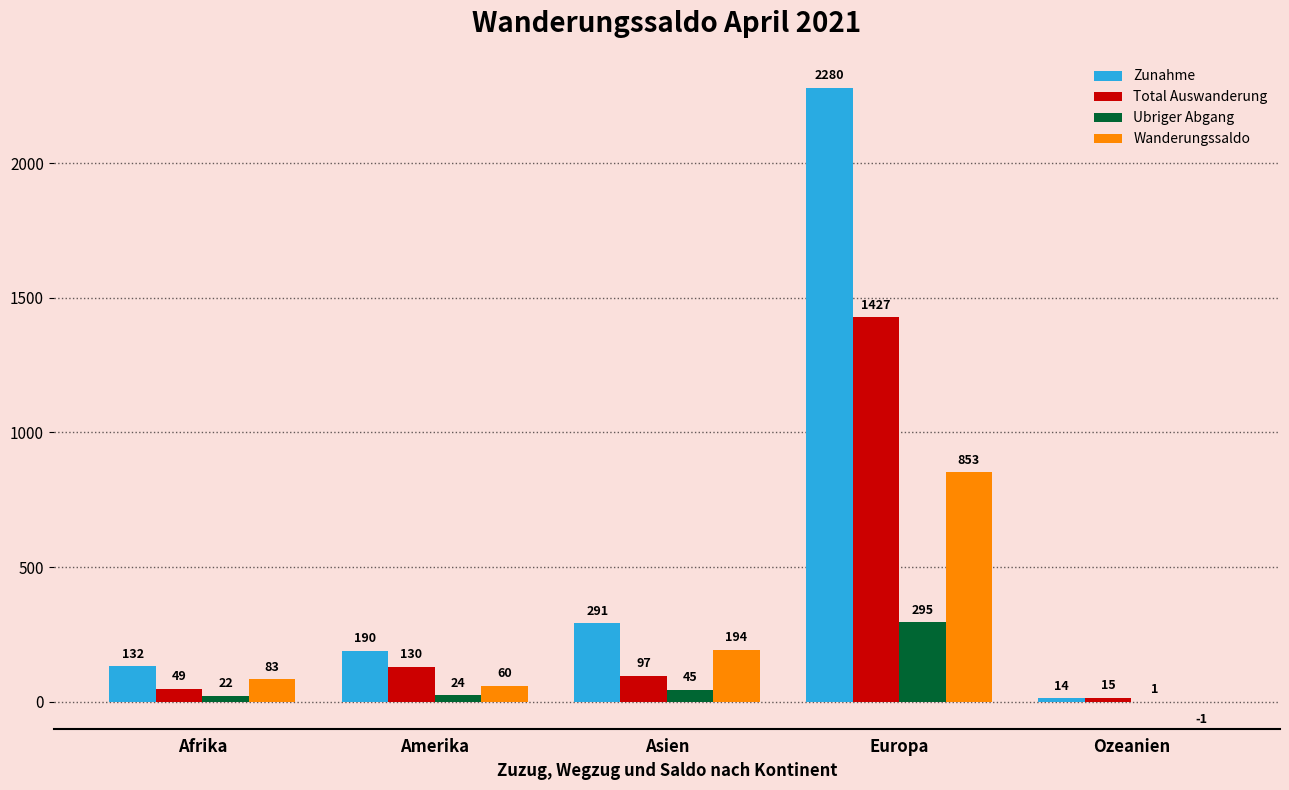

Is it true that Zunahme equals 291 at Asien?

True